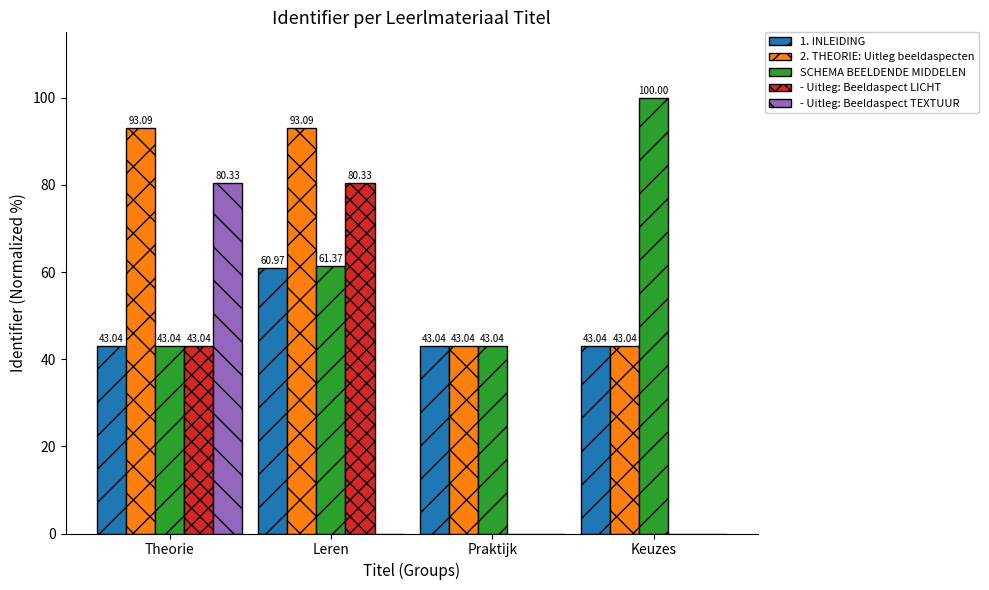

Which series changed the most between Theorie and Keuzes?

- Uitleg: Beeldaspect TEXTUUR